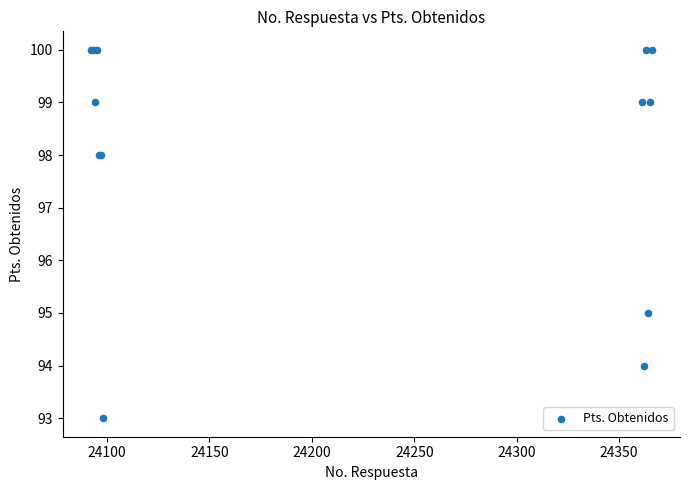

What Y value in the scatter plot is closest to 96?

95